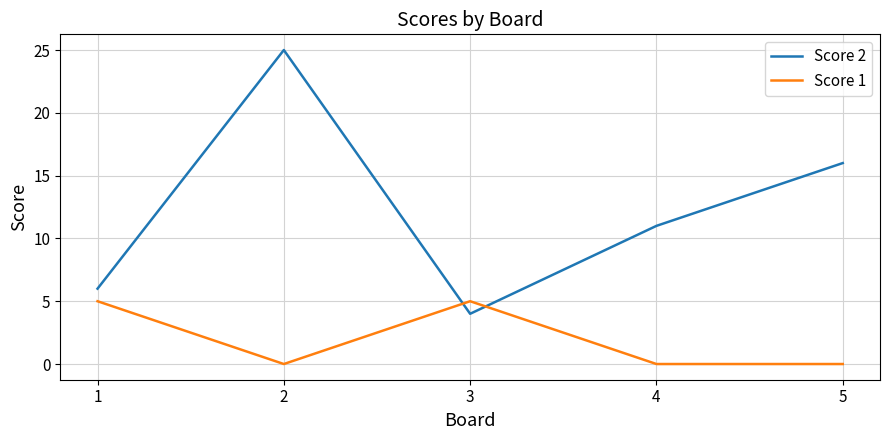

At which category does Score 2 reach its first local peak?

2